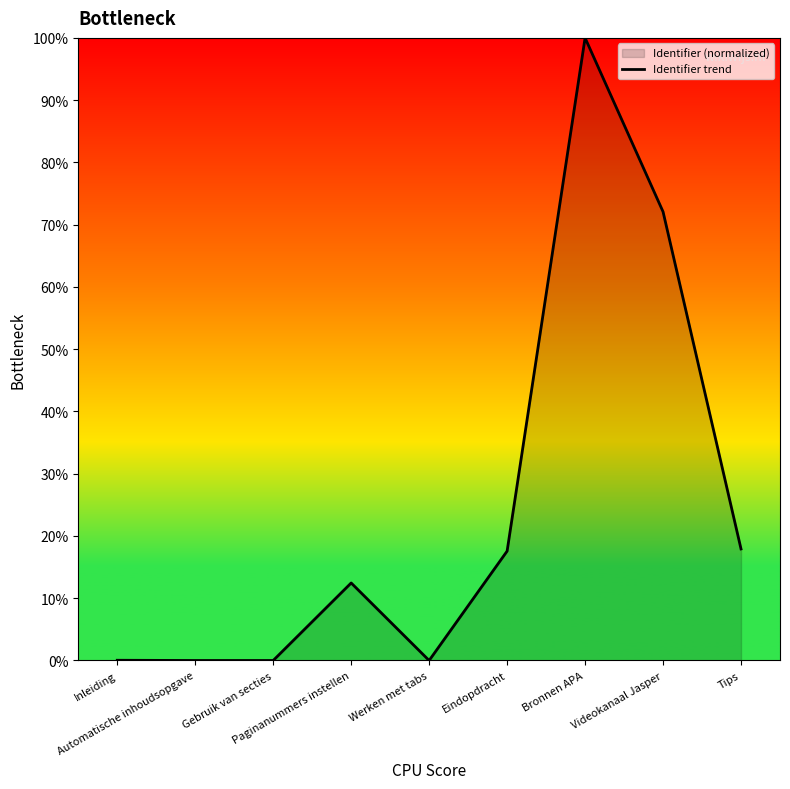

What is the difference between the values at Werken met tabs and Videokanaal Jasper?

72.1